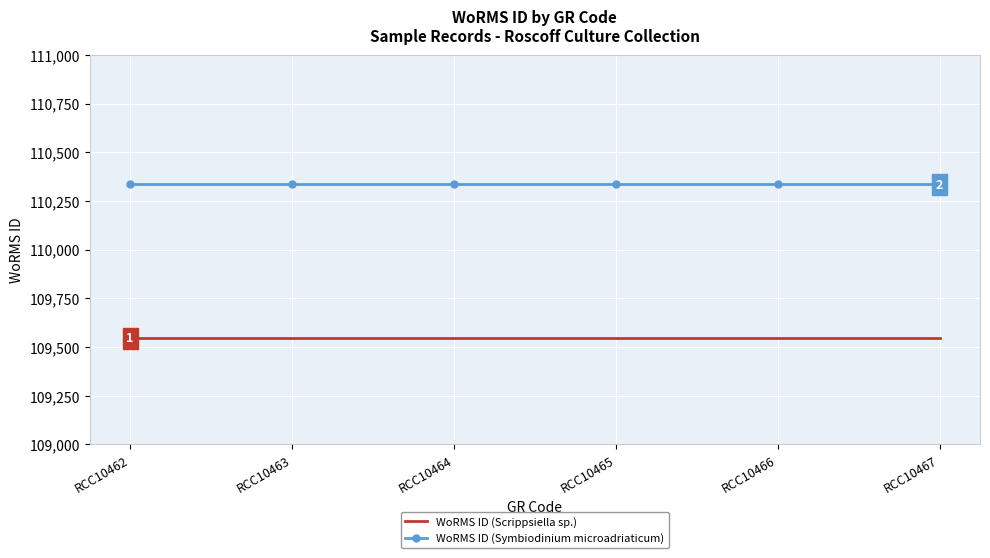

At RCC10463, list the series in order from largest to smallest.

WoRMS ID (Symbiodinium microadriaticum), WoRMS ID (Scrippsiella sp.)